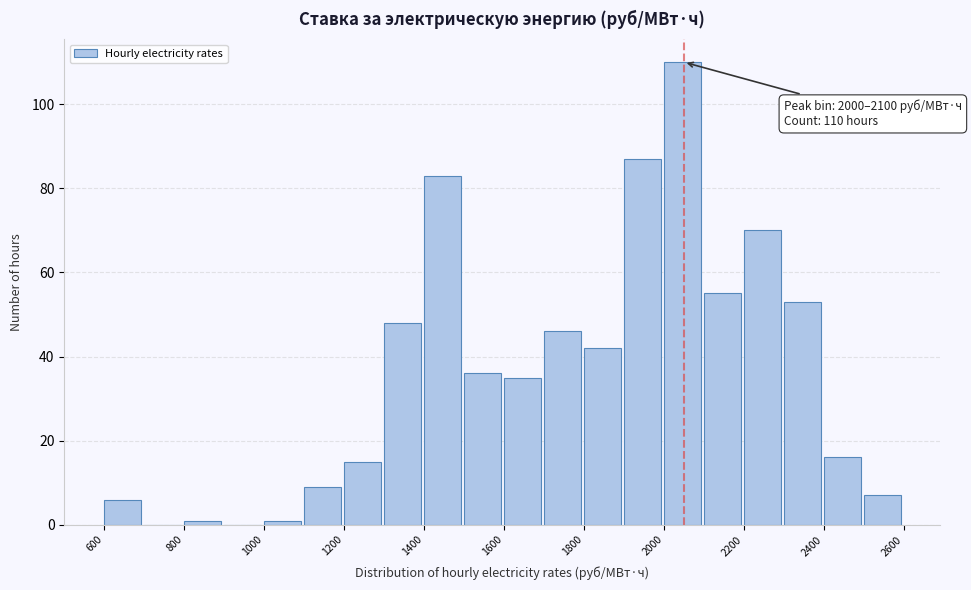

Which range on the x-axis has the tallest bar?

2000 to 2100